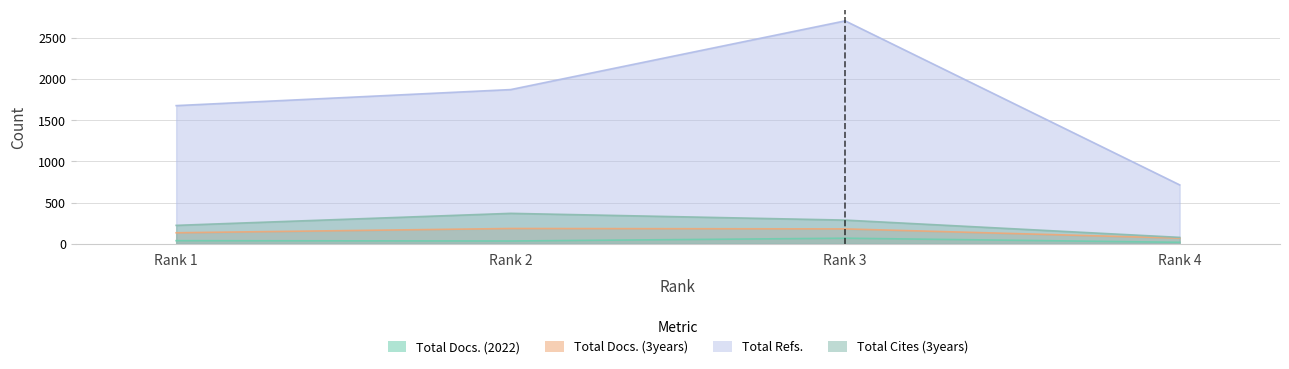

At which label does Total Cites (3years) first exceed 287?

Rank 2